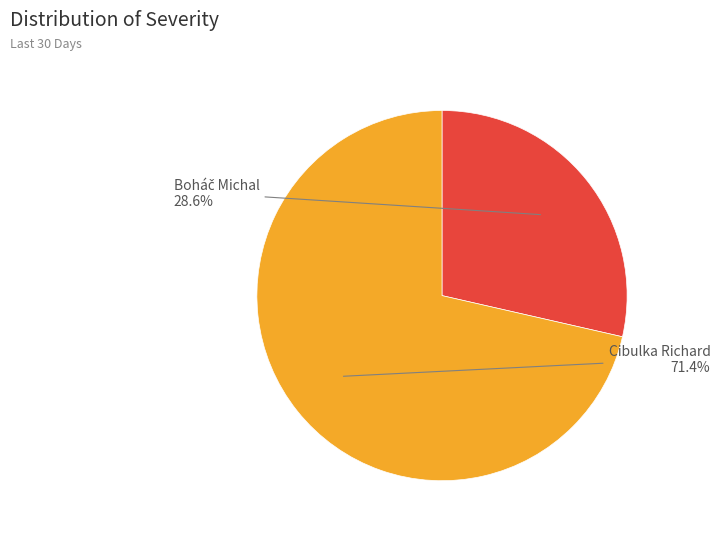

To the nearest percent, what percentage of the pie is Cibulka Richard?

71%